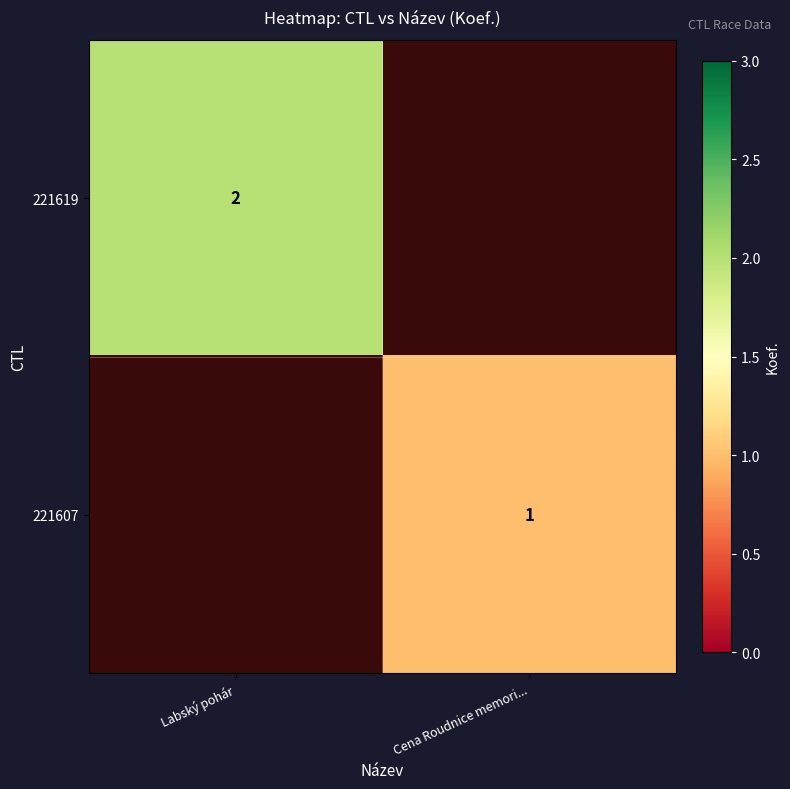

Is it true that 221619 equals 2 at Labský pohár?

True